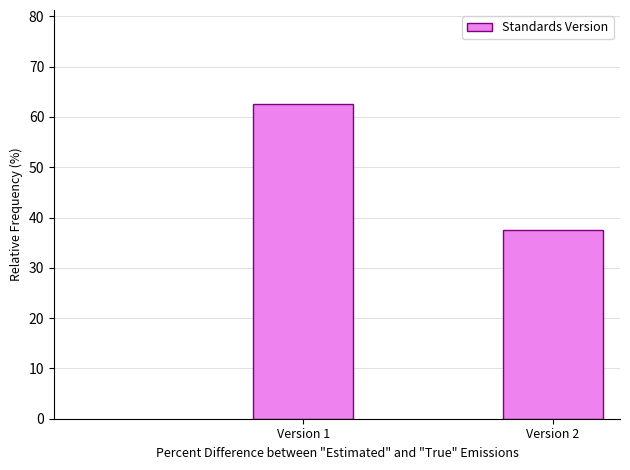

Reading left to right, transcribe all the data shown in this chart.

62.5	37.5